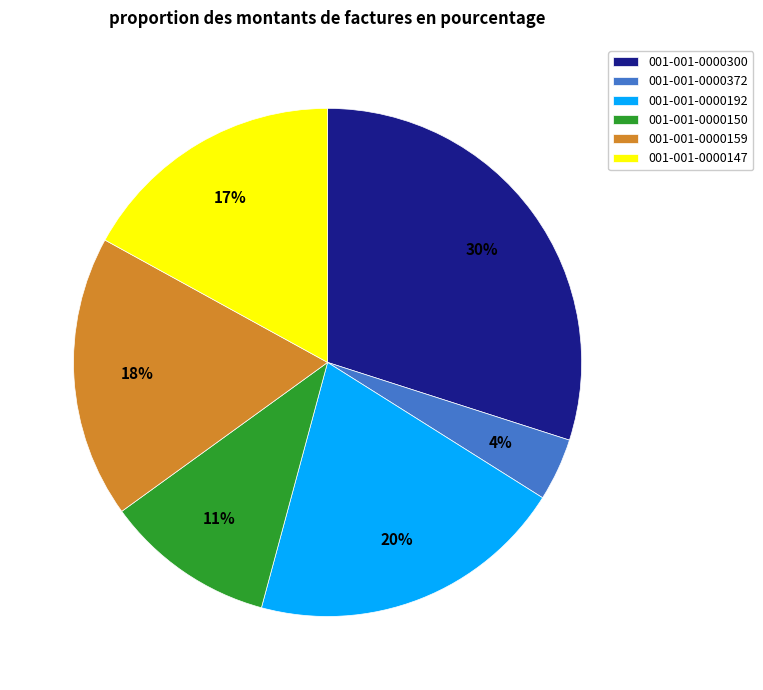

To the nearest percent, what is the difference between the 001-001-0000300 and 001-001-0000150 slice percentages?

19%